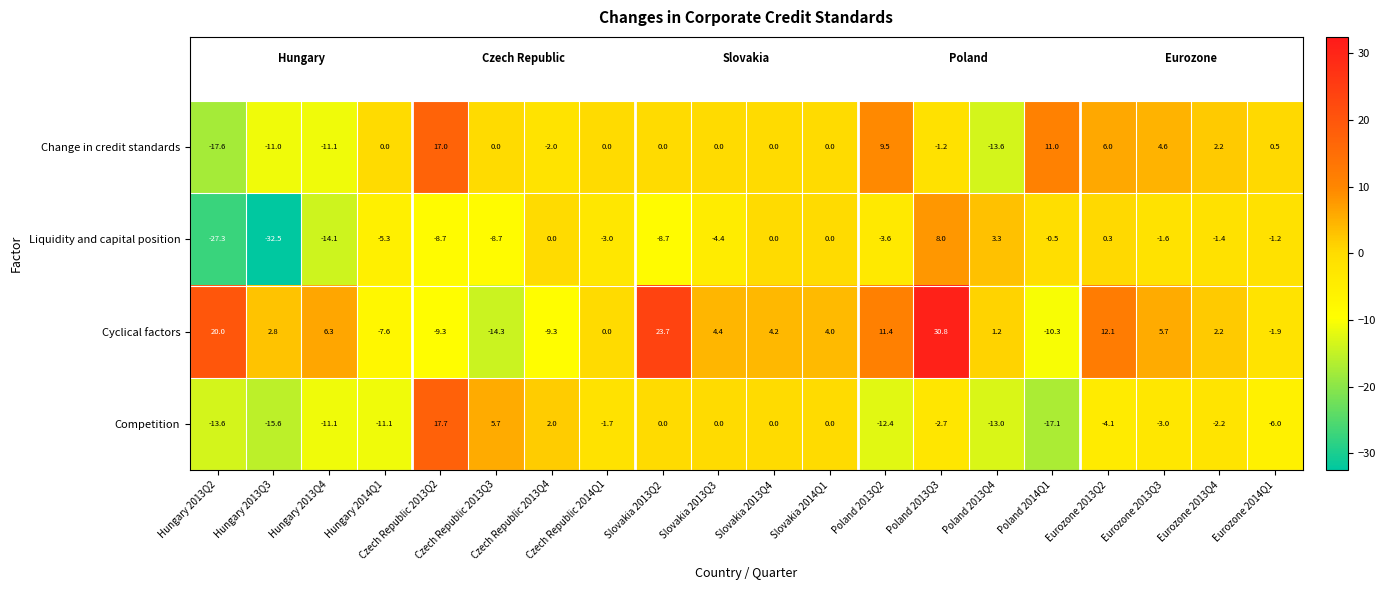

Which series has the largest range (max minus min)?

Cyclical factors